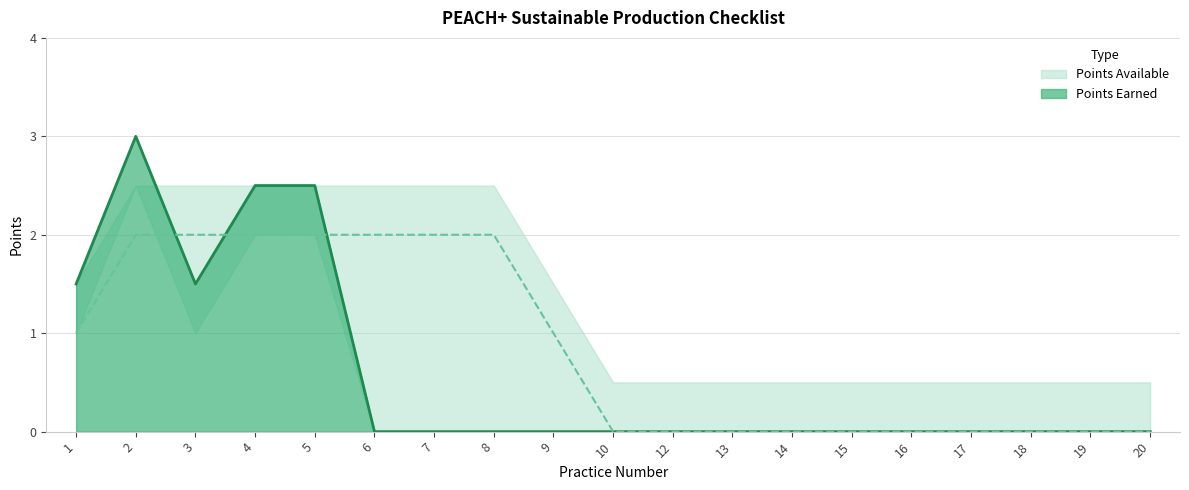

True or false: Points Earned has more than 0 points higher than both neighbors.

True